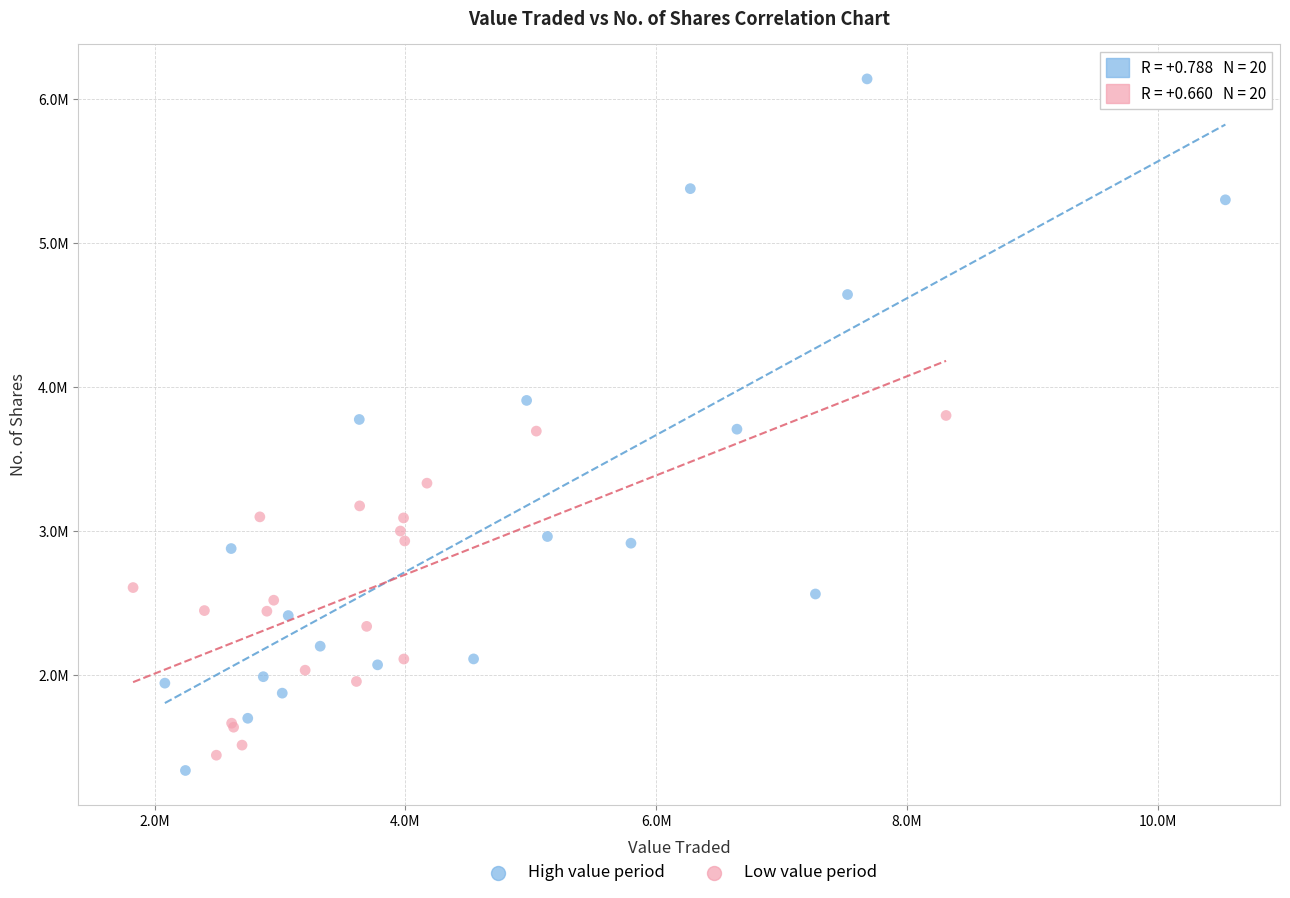

Which series reaches the minimum Y coordinate?

High value period